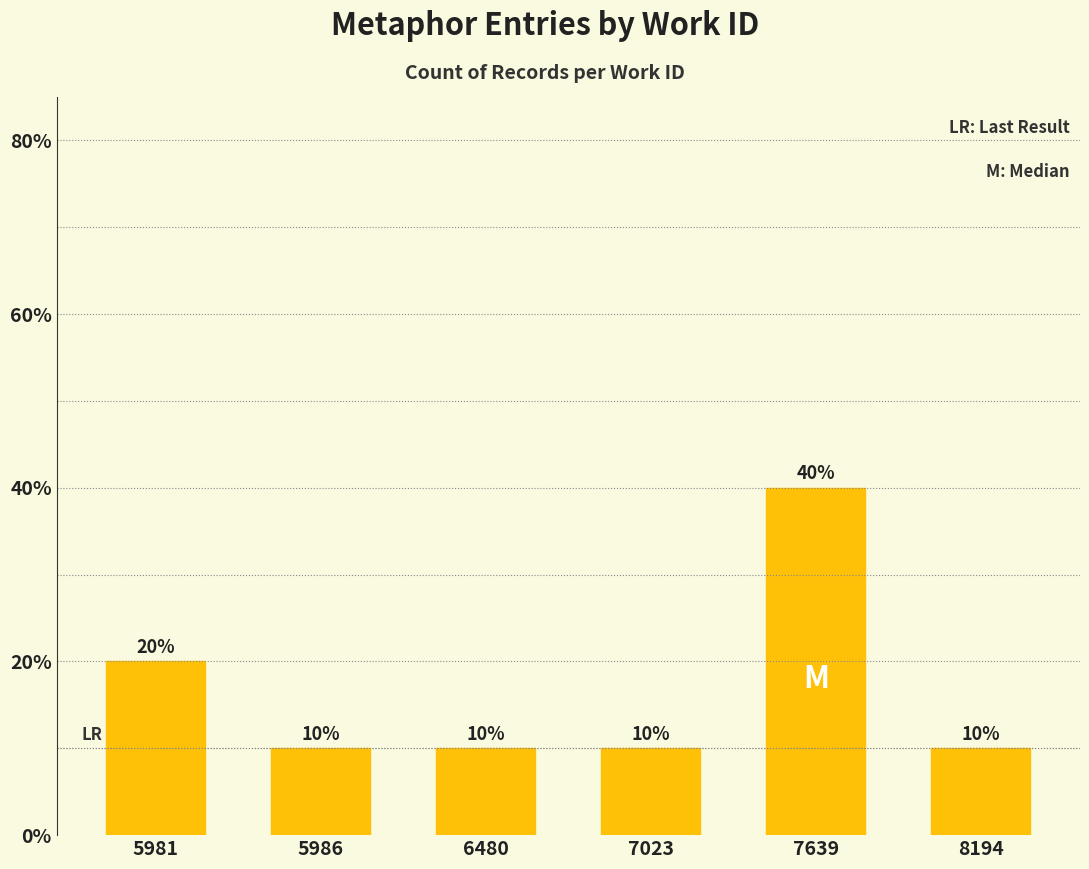

Is it true that the value at 7639 is 40?

True